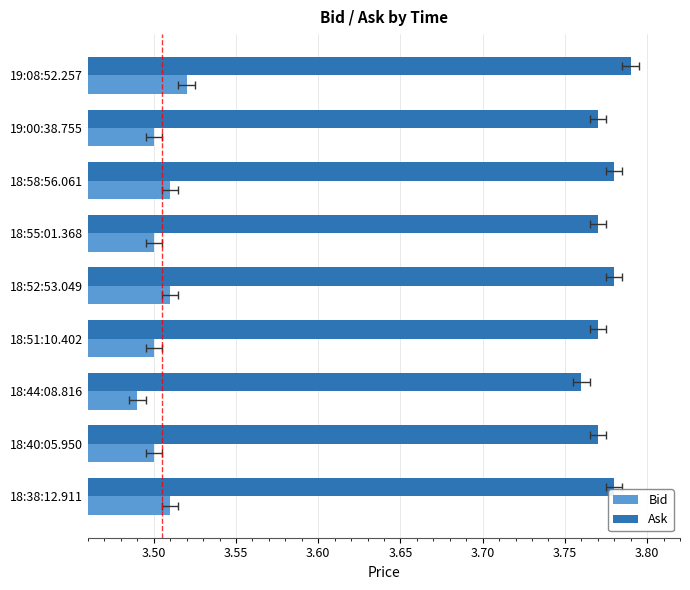

What is the average value of the Ask series?

3.8